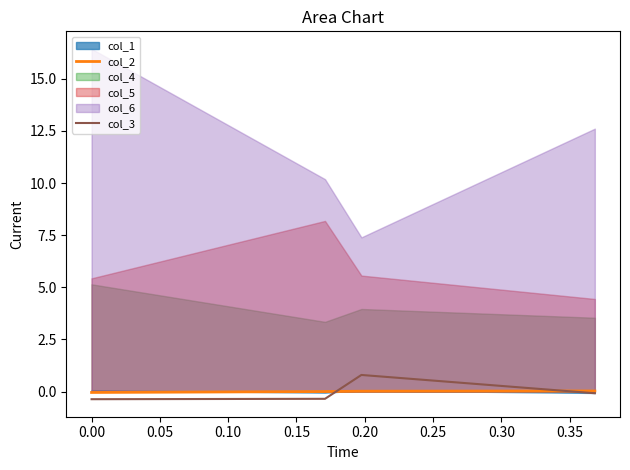

True or false: col_2 has more than 1 points higher than both neighbors.

False